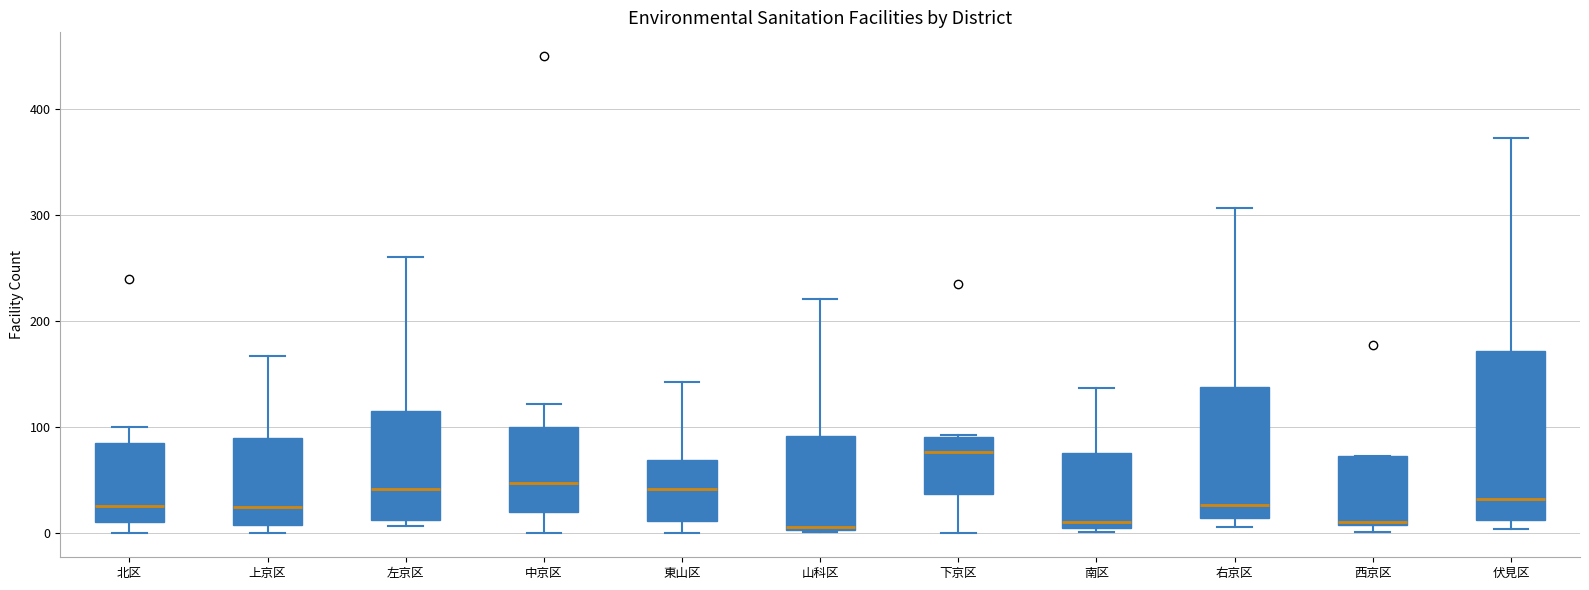

Reading left to right, transcribe this box plot: for each box, give where its median line is, the range the box spans, and where its two whiskers end, as read against the y-axis. The values are not printed on the chart, so give them approximately, as read against the axis.

北区: median 30, box 10 to 90, whiskers 0 to 100
上京区: median 30, box 10 to 90, whiskers 0 to 170
左京区: median 40, box 10 to 120, whiskers 10 (just below the box's lower edge) to 260
中京区: median 50, box 20 to 100, whiskers 0 to 120
東山区: median 40, box 10 to 70, whiskers 0 to 140
山科区: median 10, box 0 to 90, whiskers 0 to 220
下京区: median 80, box 40 to 90, whiskers 0 to 90
南区: median 10 (just above the box's lower edge), box 10 to 80, whiskers 0 to 140
右京区: median 30, box 20 to 140, whiskers 10 to 310
西京区: median 10, box 10 to 70, whiskers 0 to 70
伏見区: median 30, box 10 to 170, whiskers 0 to 370